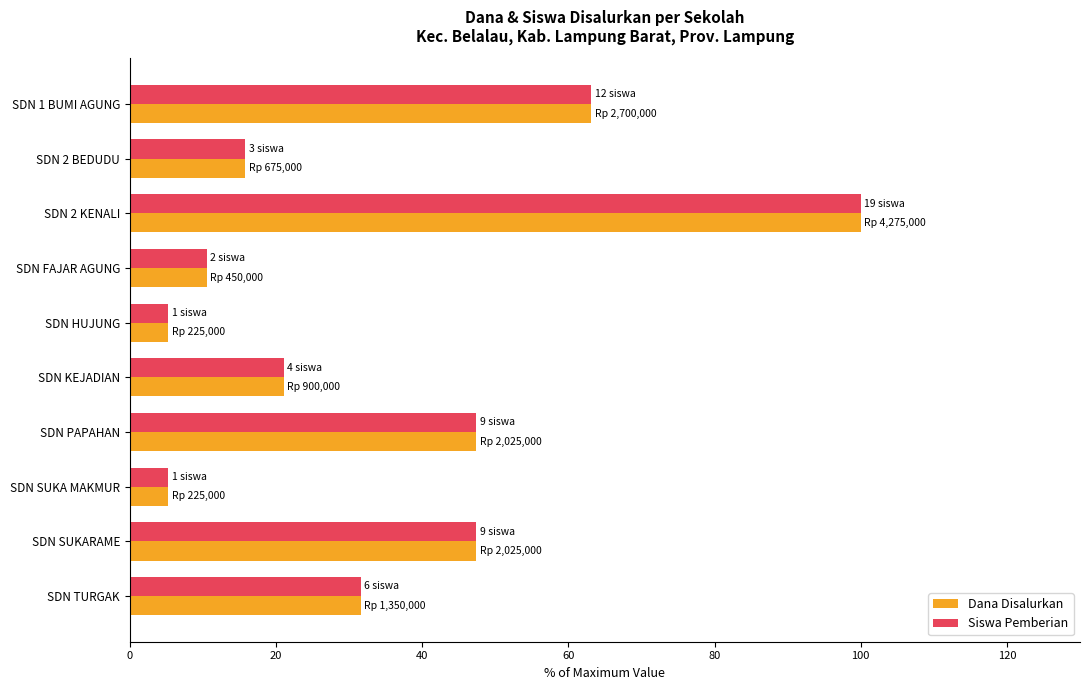

What is the average value of the Dana Disalurkan series?

34.7